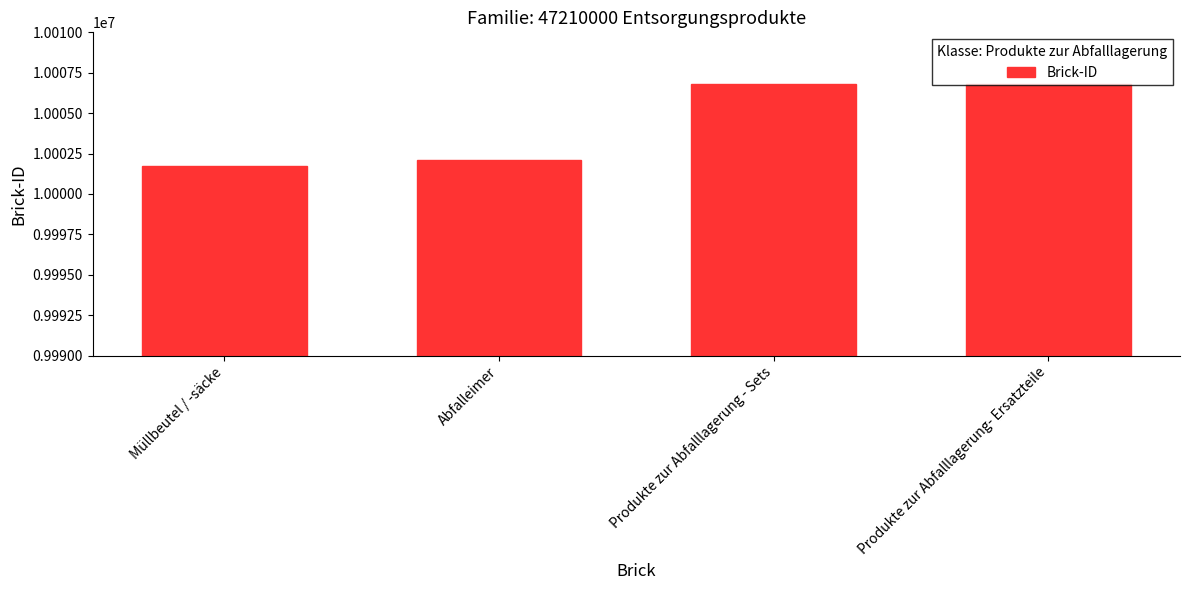

How many series are shown in this chart?

1